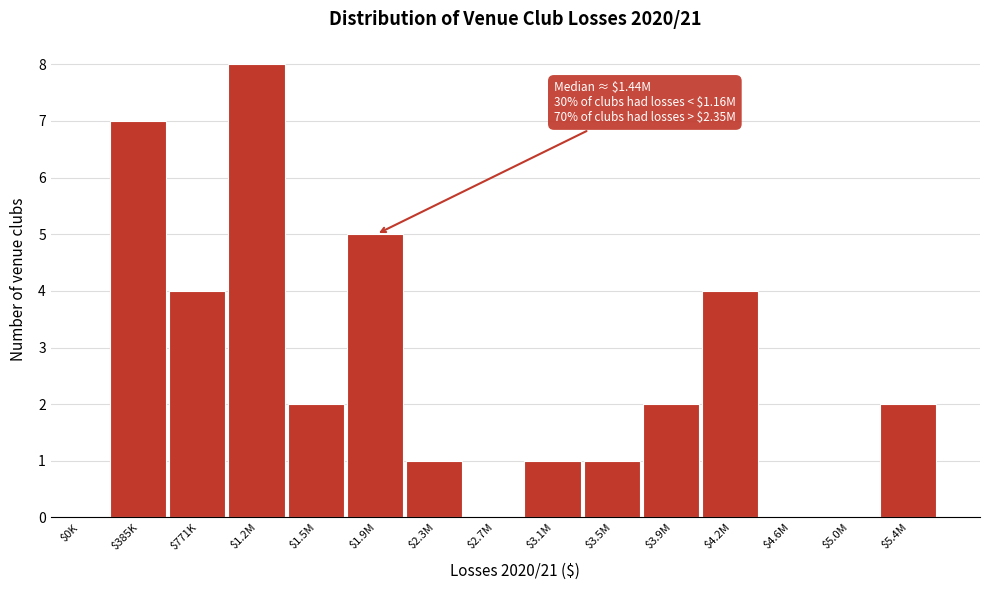

What is the sum of all values?

37